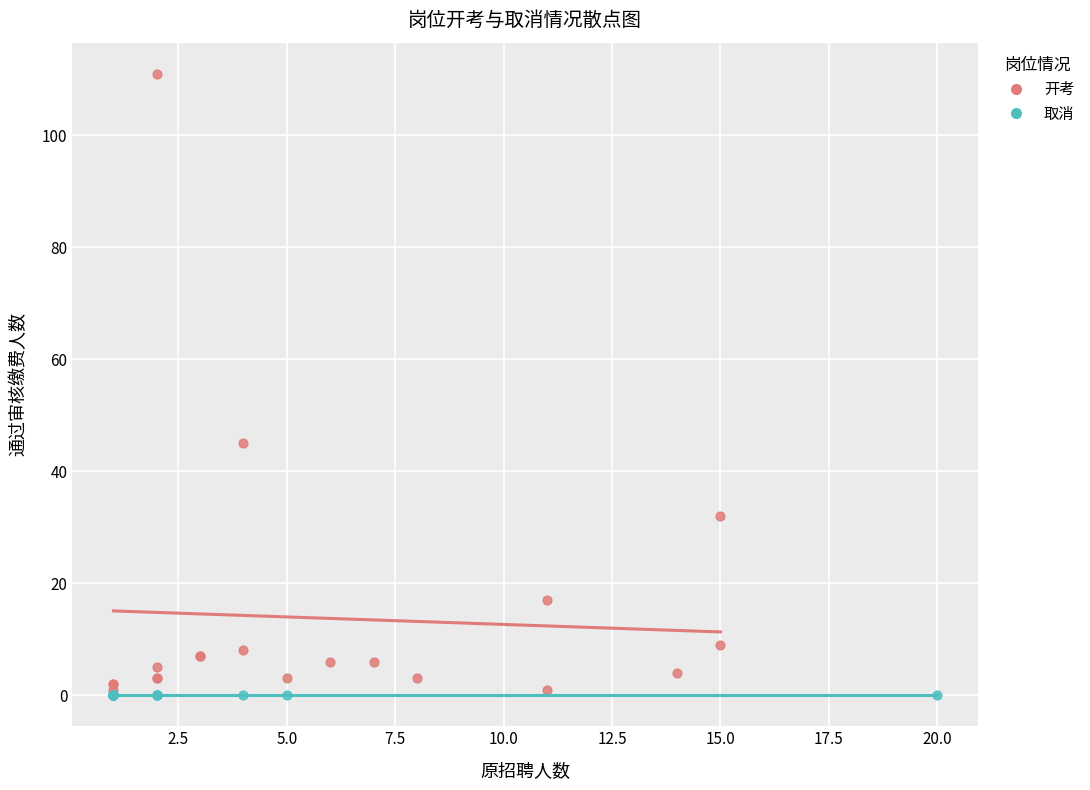

Which series contains the lowest Y value?

取消